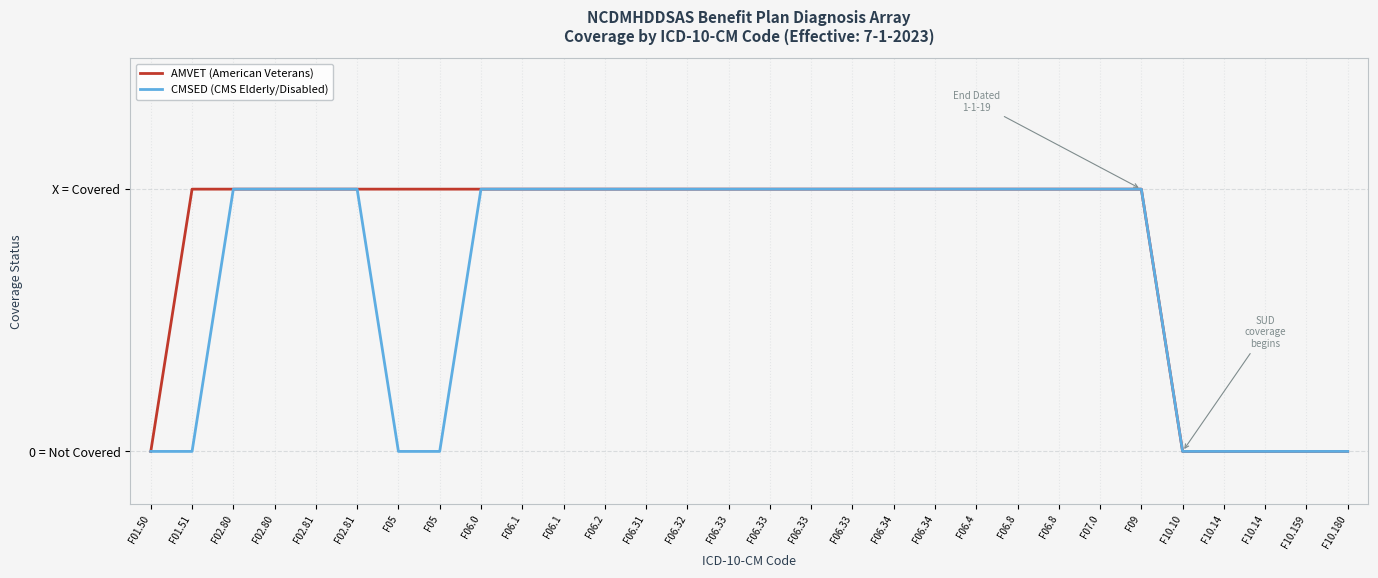

Is this an area chart (filled region under the line)?

No